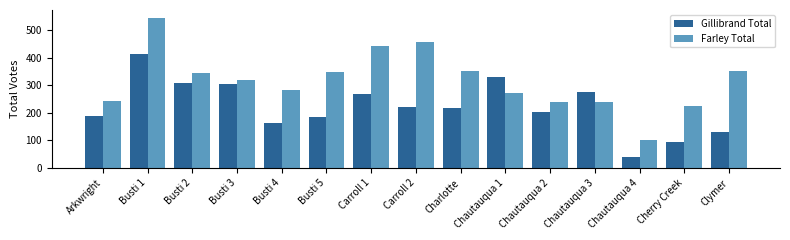

Which series has the widest spread of values?

Farley Total